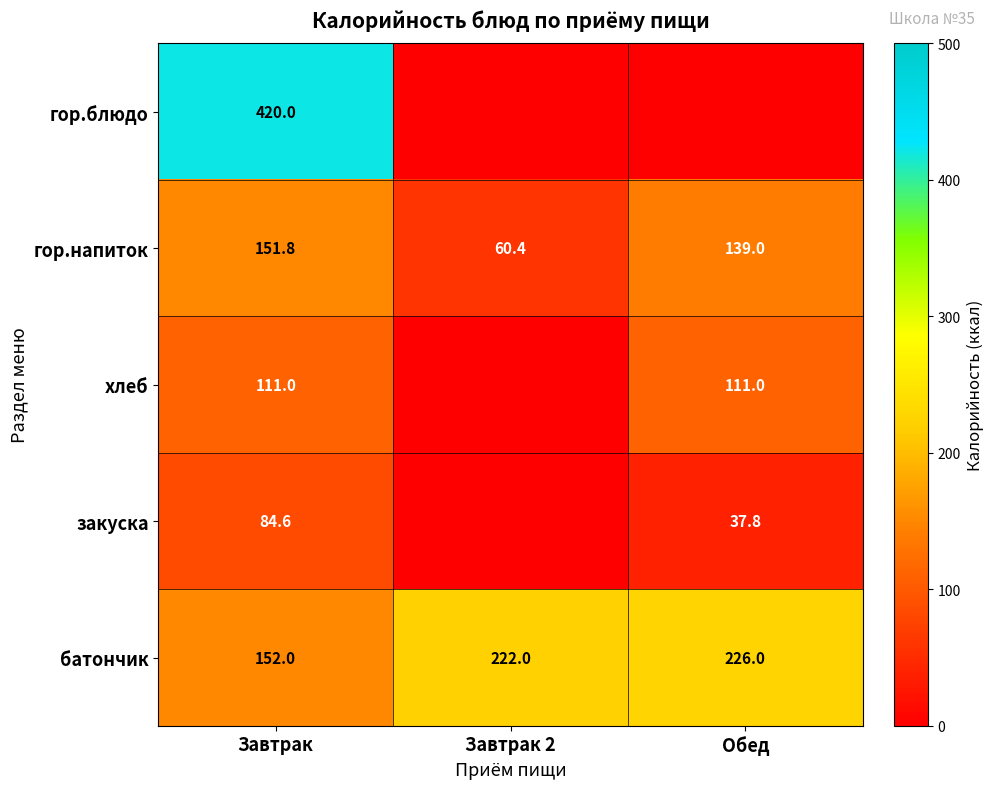

How many data points in гор.напиток are less than 139?

1